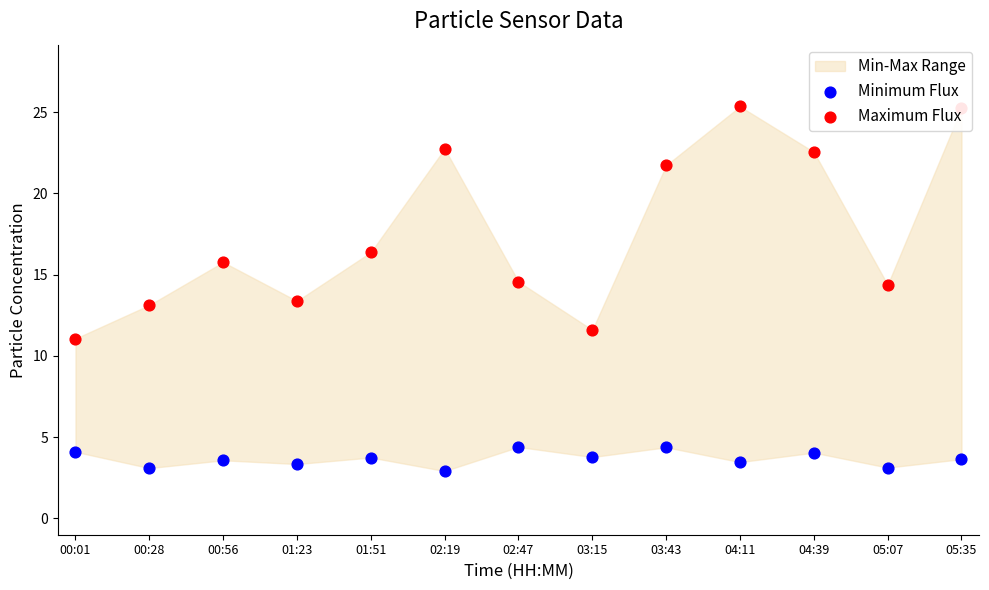

At how many categories does at least one series exceed 3?

13